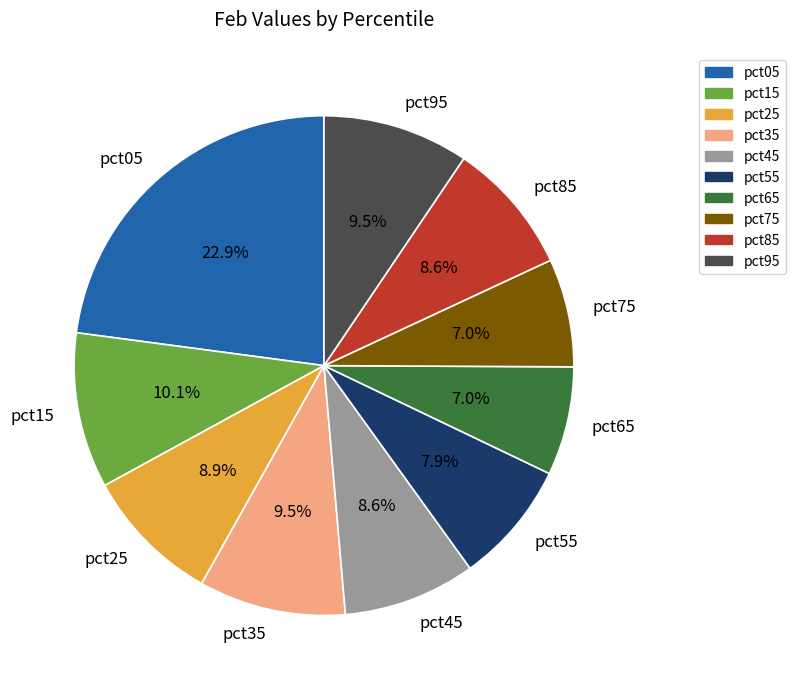

The pct85 slice represents 9% of the pie. True or false?

True